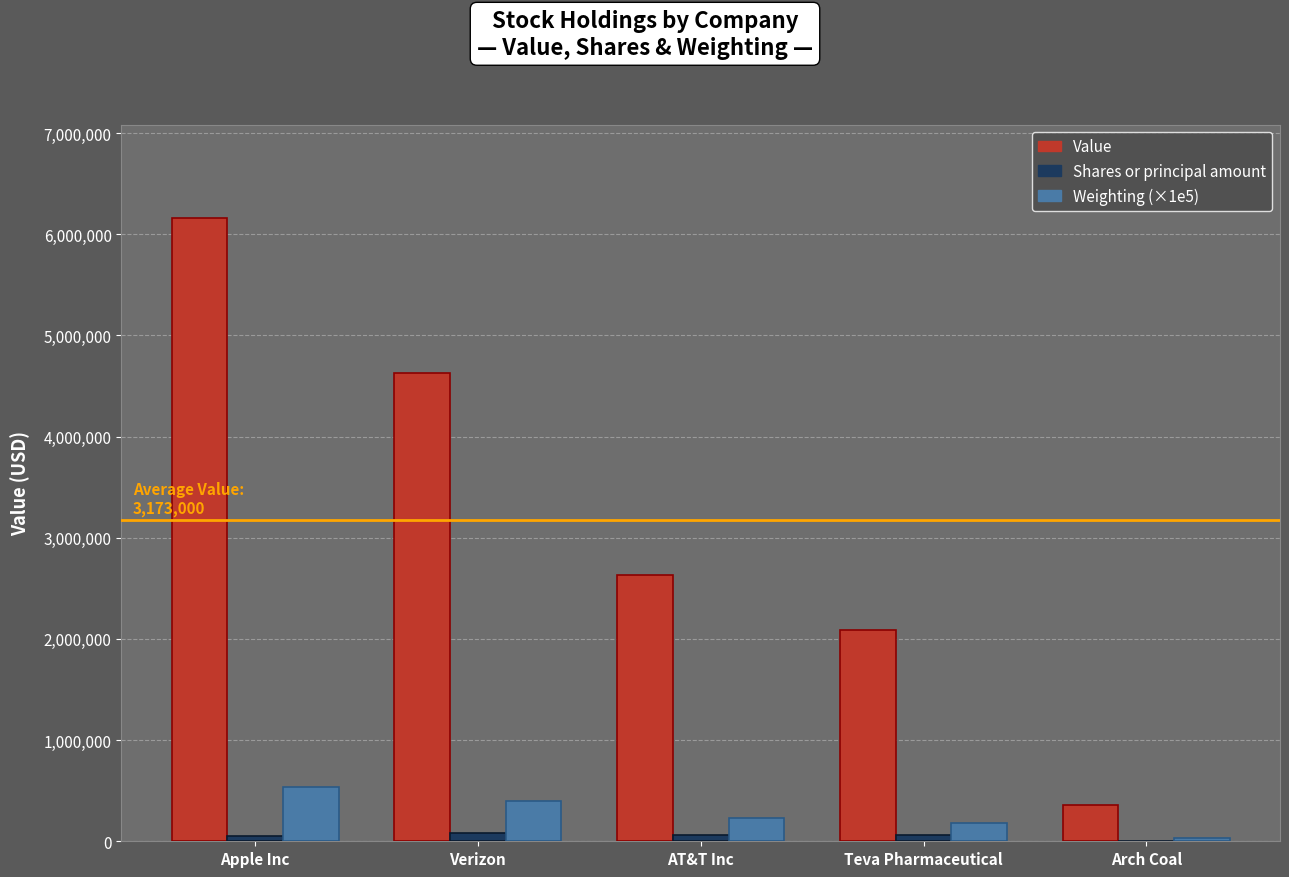

Which series has the largest total across all categories?

Value